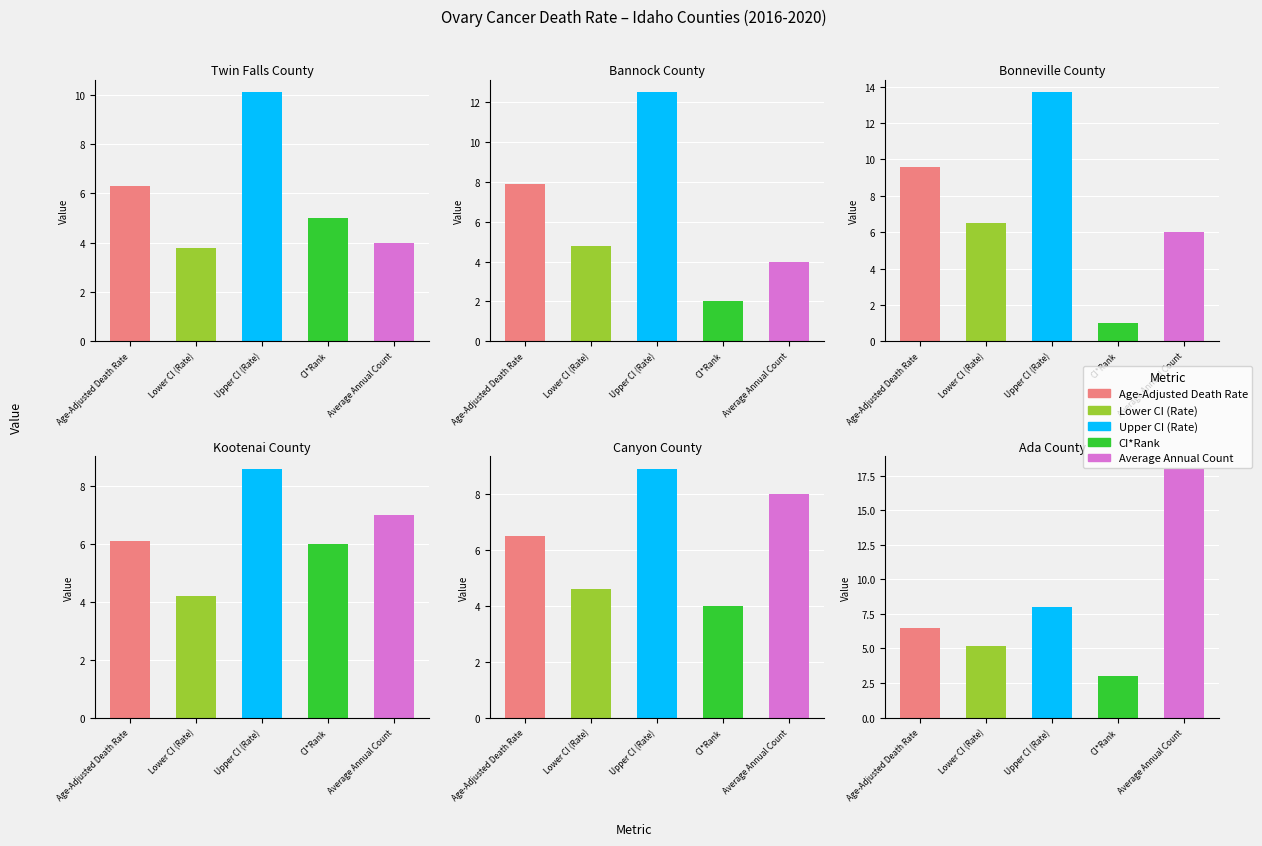

What is the value of the Age-Adjusted Death Rate bar at the 1st from the left?

6.3